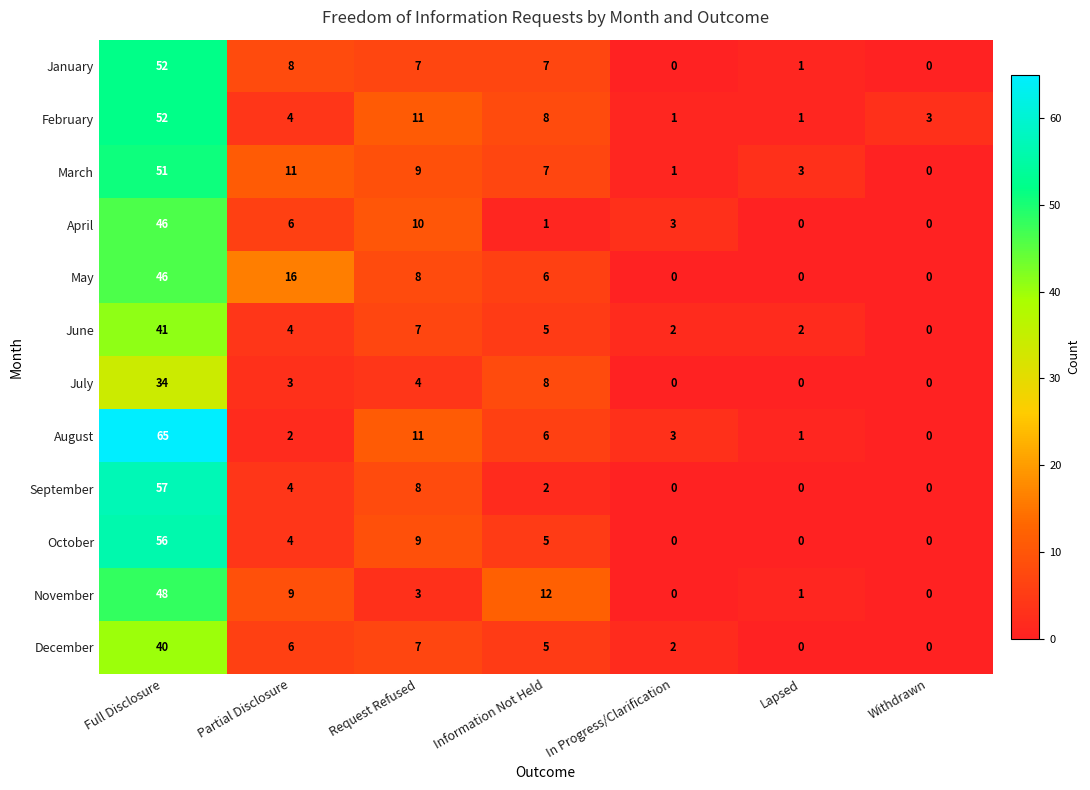

How many data points does each series have?

7